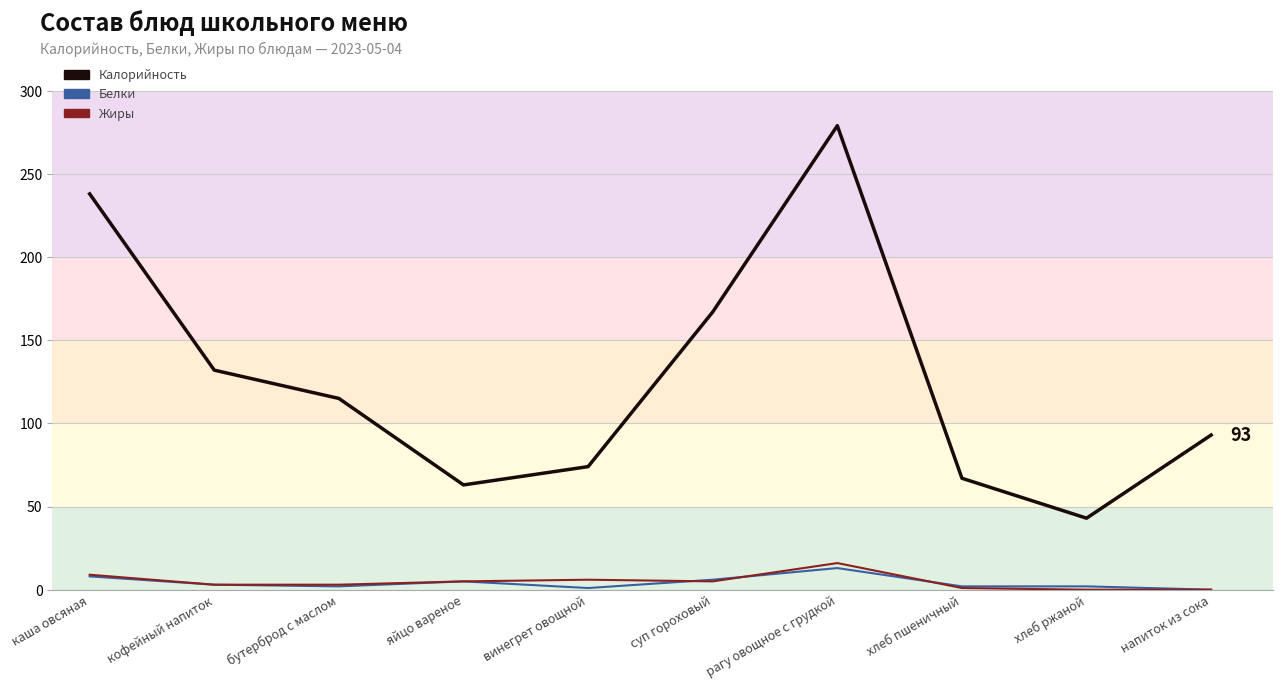

What is the value of the Белки point at the 3rd from the left?

2